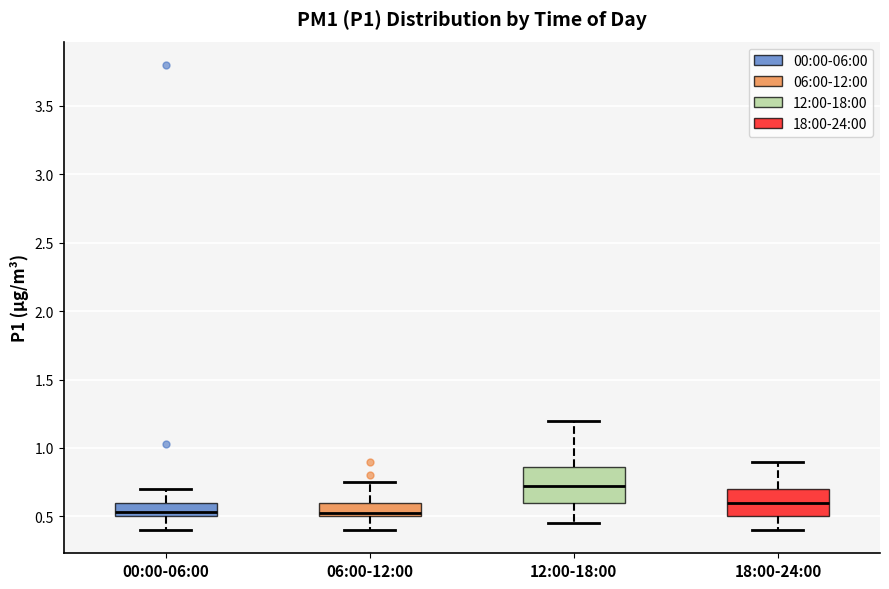

Which box is the tallest, from its lower edge to its upper edge?

12:00-18:00